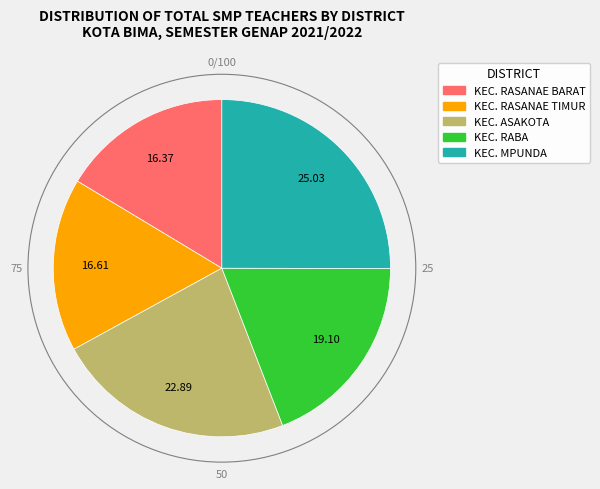

Combined, do KEC. RASANAE BARAT and KEC. RABA account for over 50%?

No